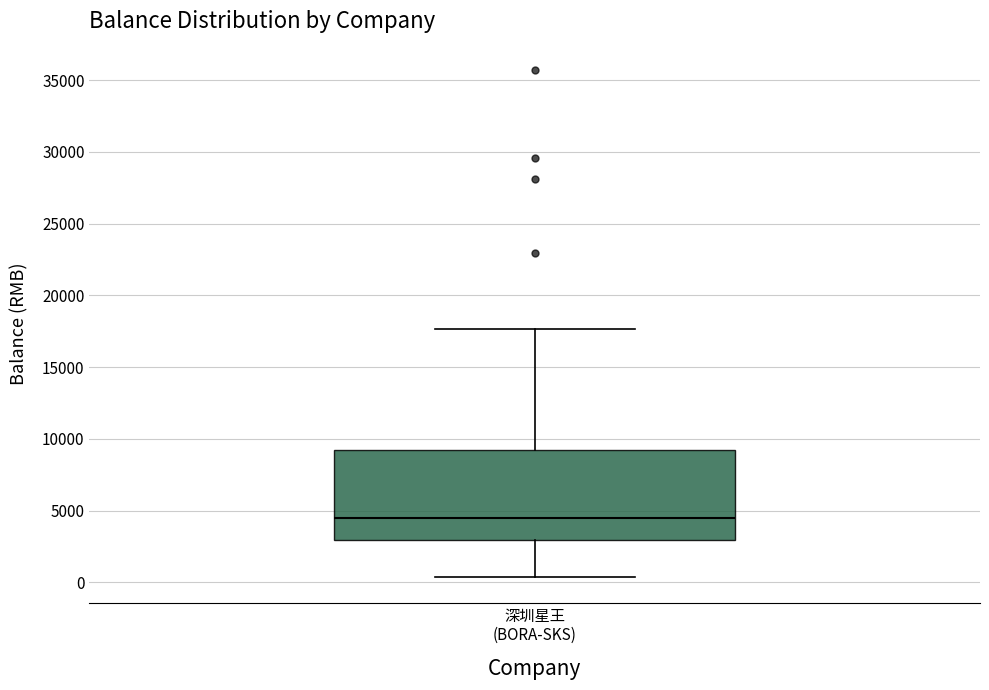

Read this box plot against the y-axis: the position of the median line, the range covered by the box, and the ends of both whiskers. The values are not printed on the chart, so give them approximately, as read against the axis.

median 4500, box 3000 to 9500, whiskers 500 to 17500